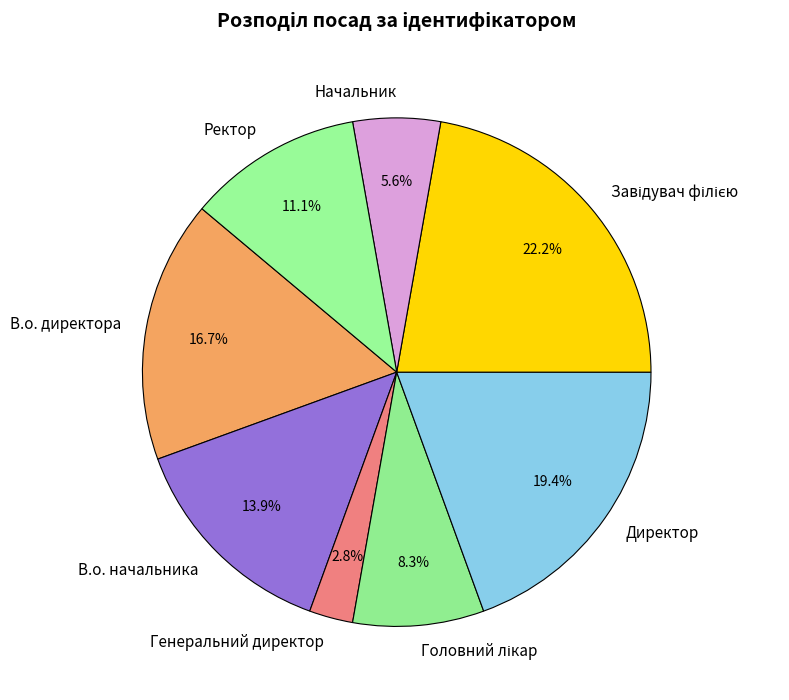

Between Директор and В.о. директора, which is larger?

Директор